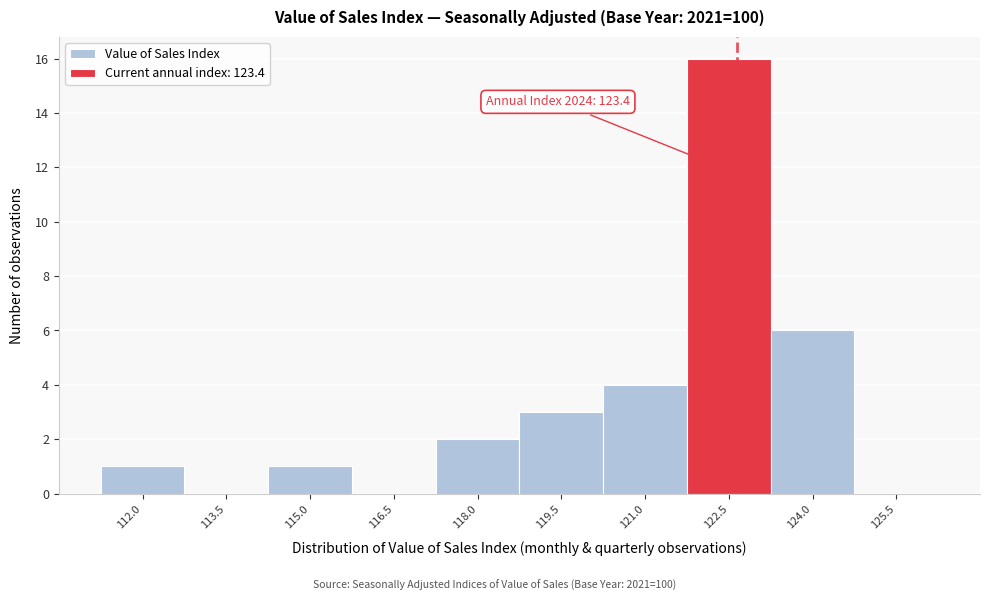

Reading right to left, what are all the values shown in this chart?

125.5=0	124.0=6	122.5=16	121.0=4	119.5=3	118.0=2	116.5=0	115.0=1	113.5=0	112.0=1